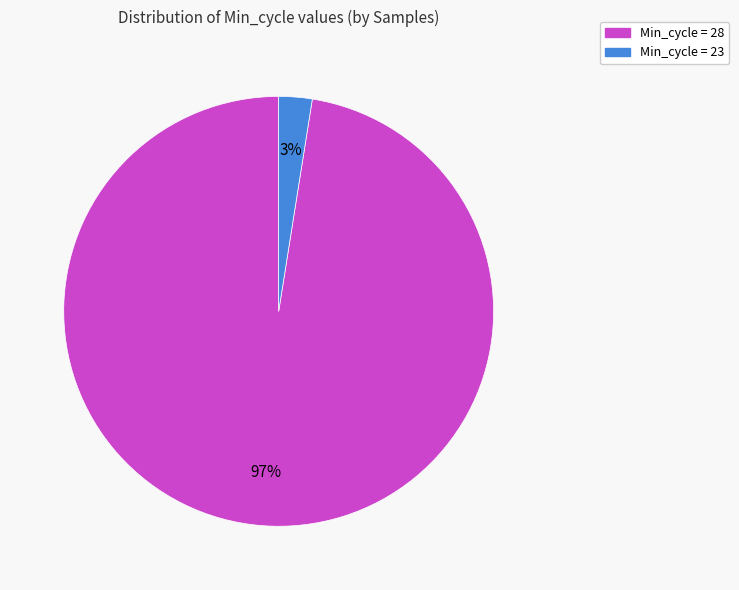

Does any single category account for the majority?

Yes